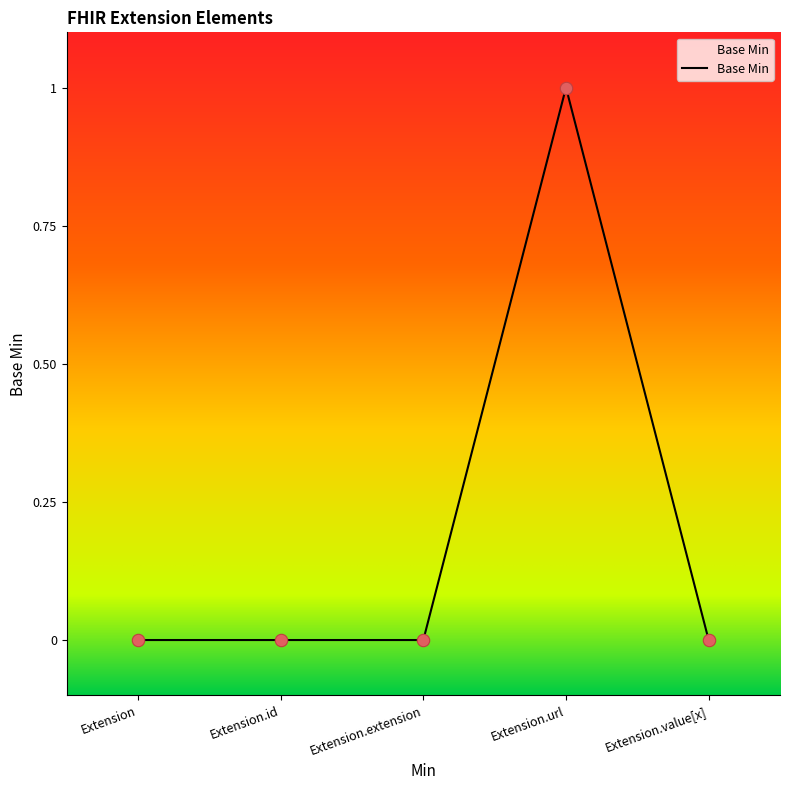

What is the change in value from Extension.id to Extension.url?

+1